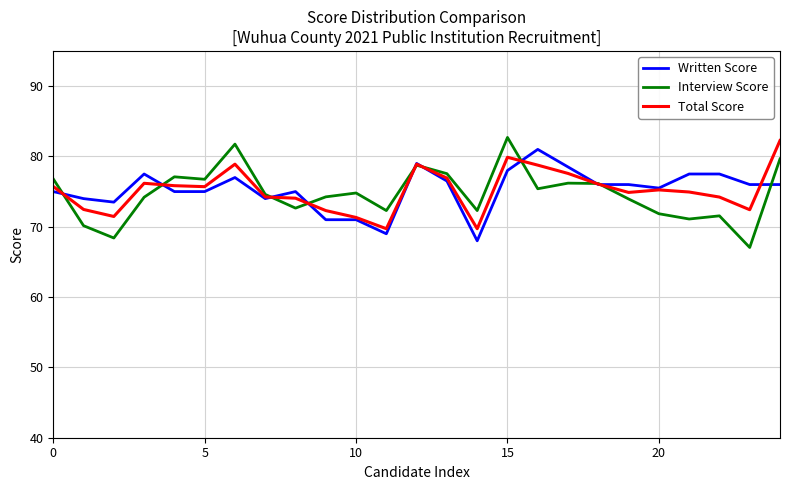

What is the minimum value for Written Score?

68.0